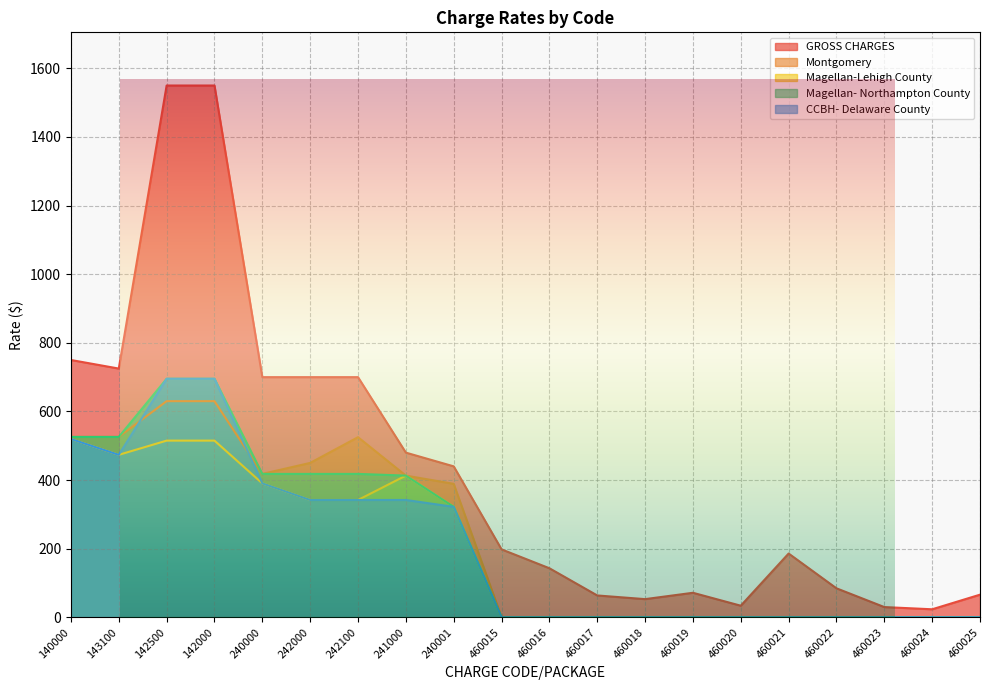

Where is CCBH- Delaware County nearest to the value 347?

242000